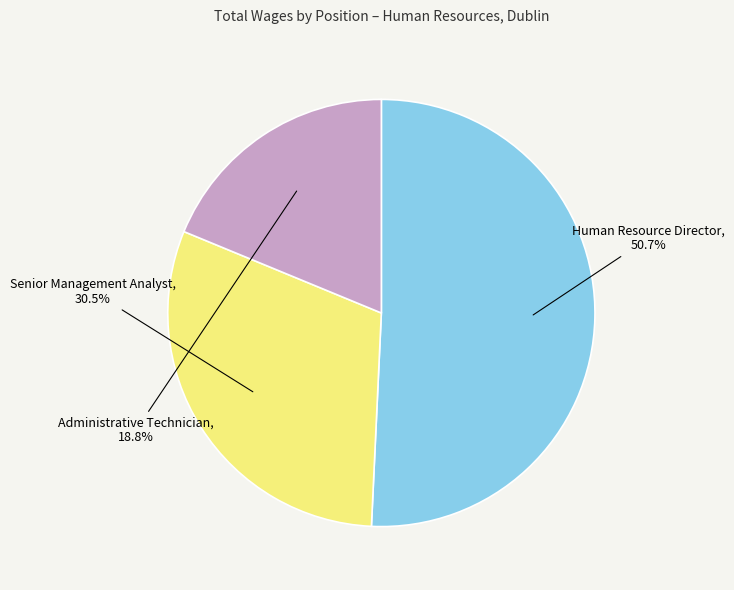

Which category accounts for the majority?

Human Resource Director